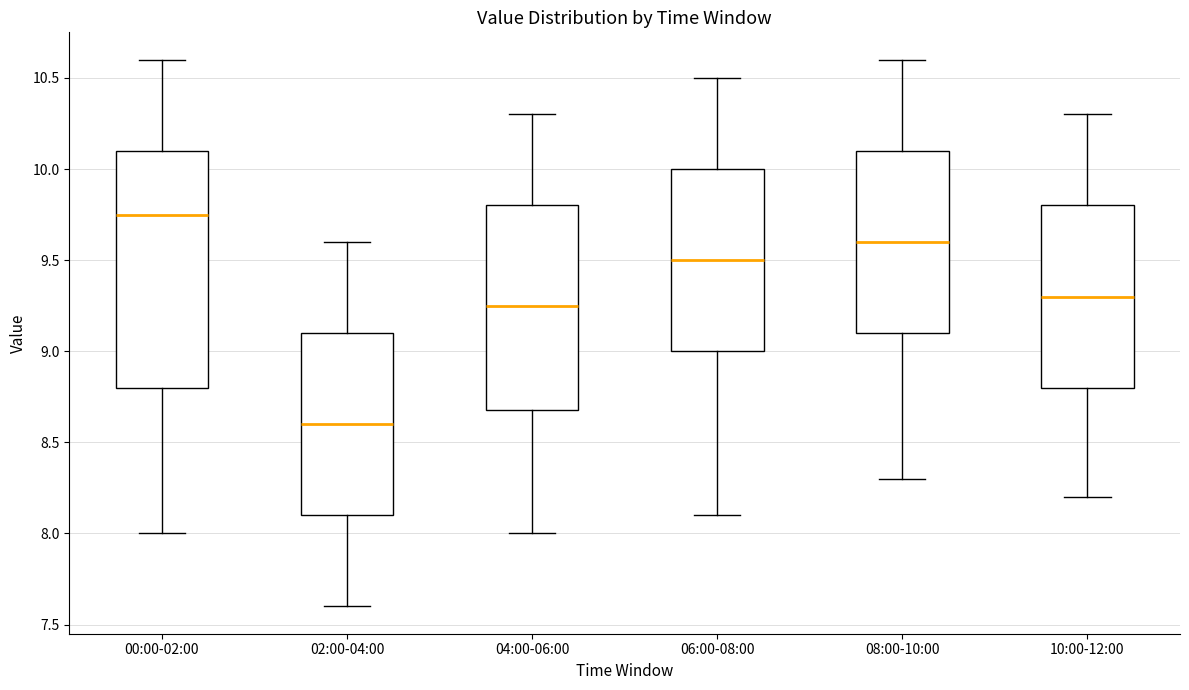

Where is the upper edge of the box for 04:00-06:00 on the y-axis? The values are not printed on the chart, so give them approximately, as read against the axis.

9.80